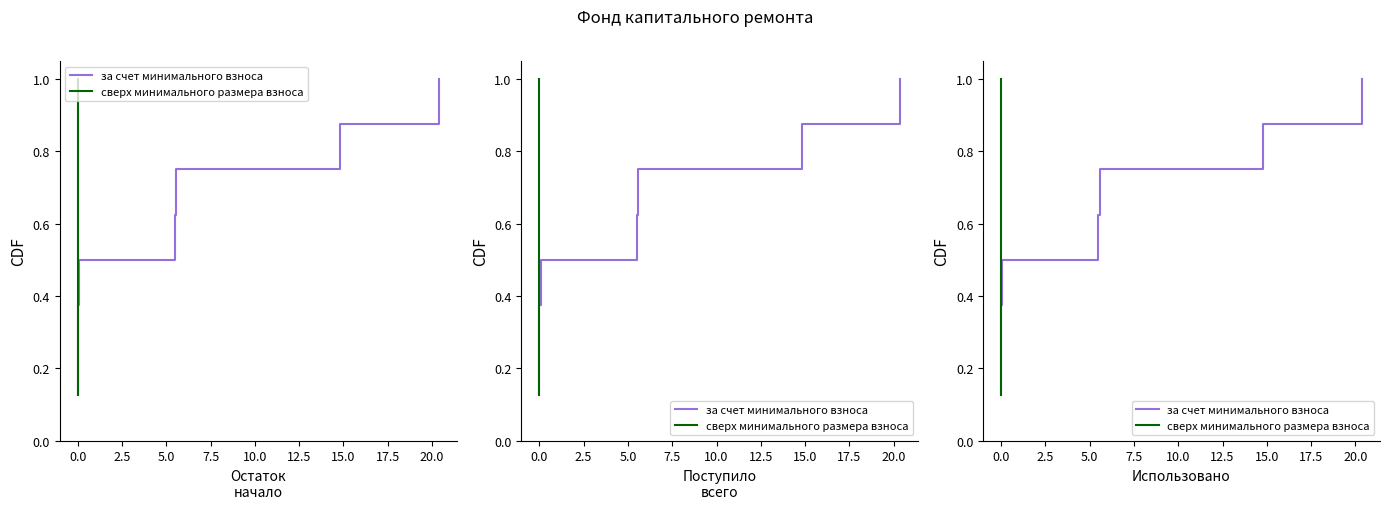

At how many categories does at least one series exceed 0?

8